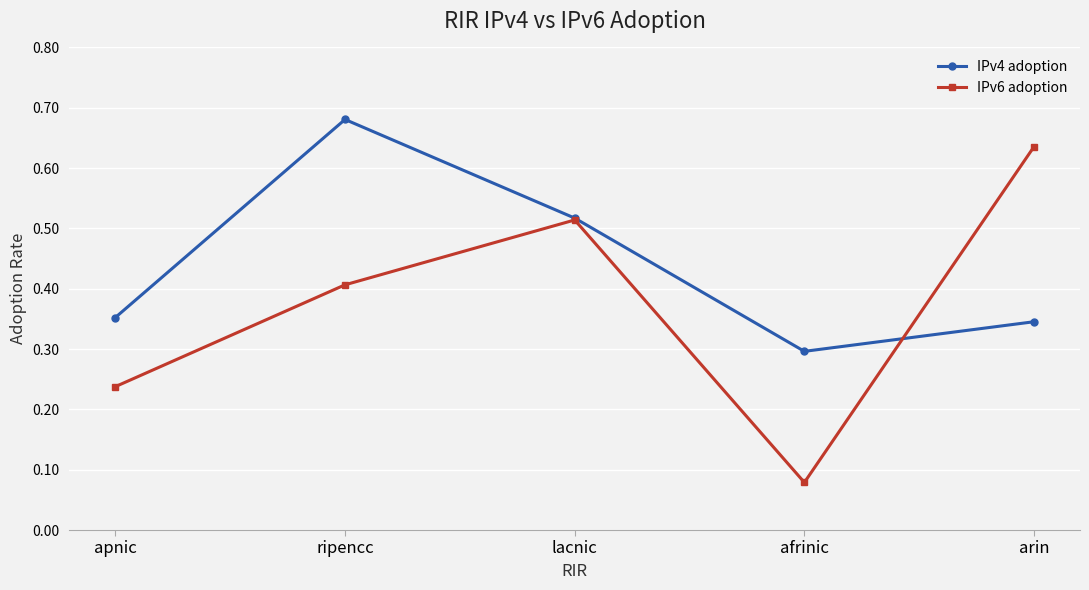

What position from the right is arin?

1